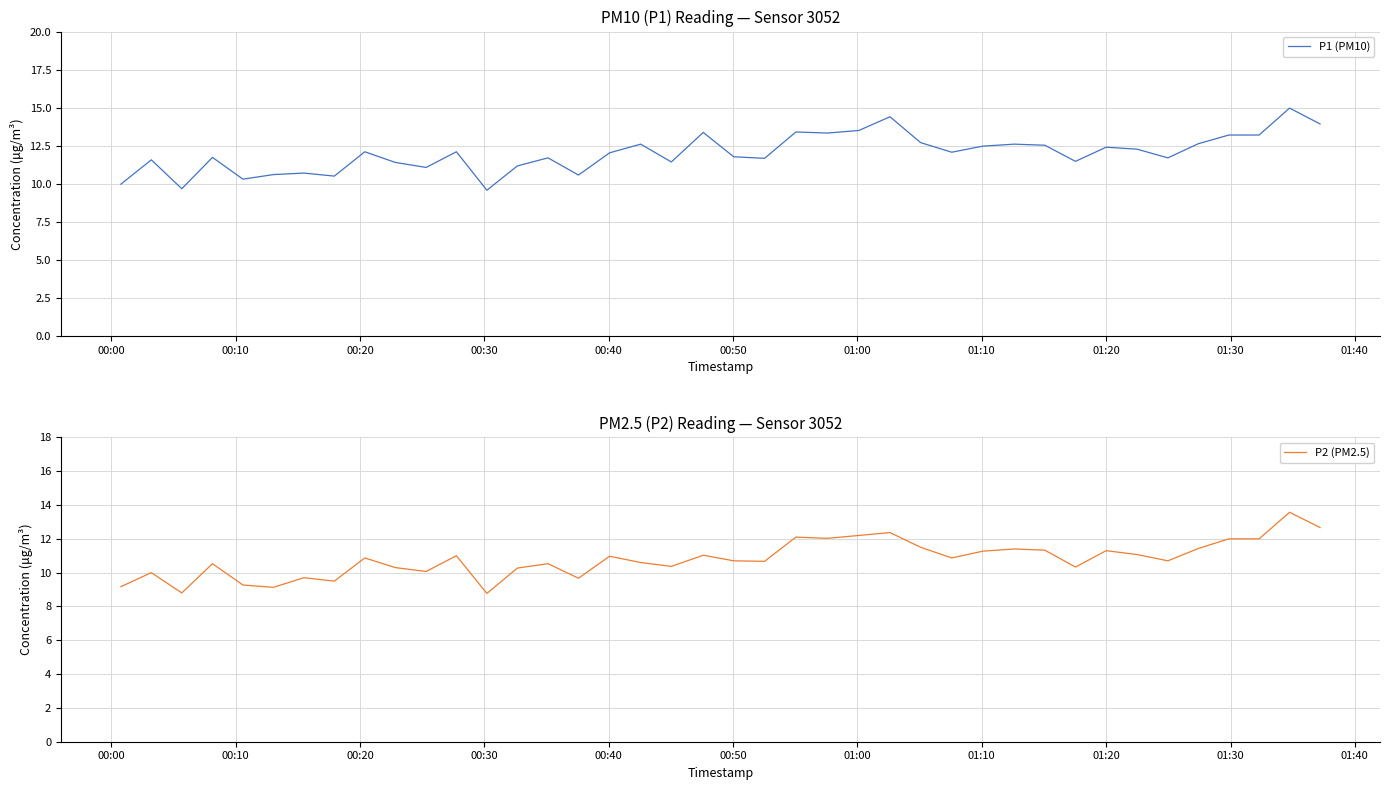

In P1 (PM10), how many points are higher than both neighbors (excluding endpoints)?

13